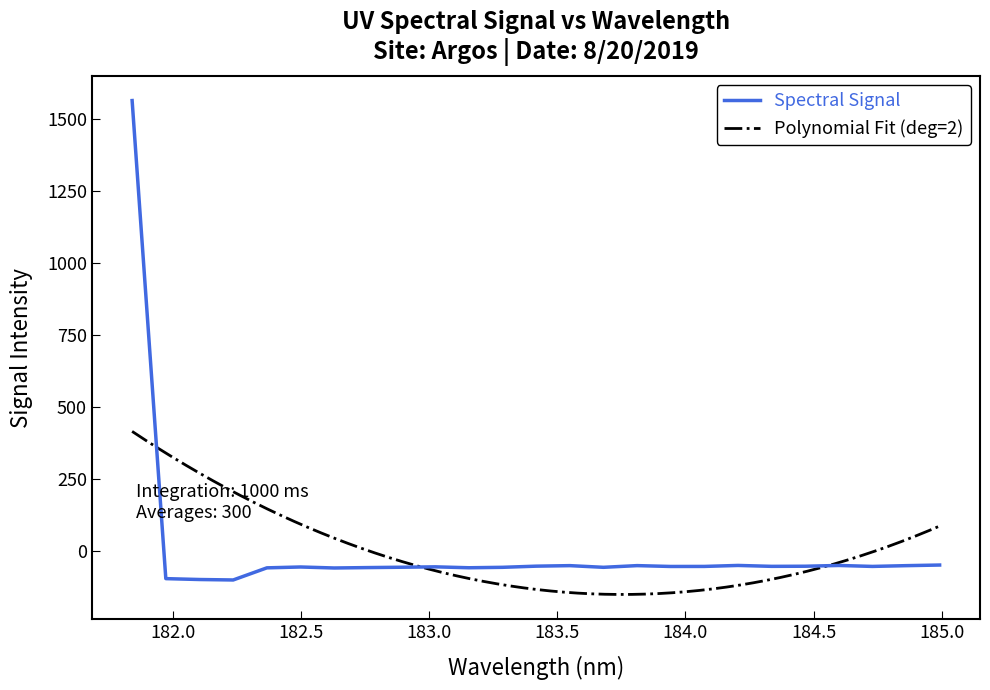

What is the value of the 25th point from the left?

-50.1